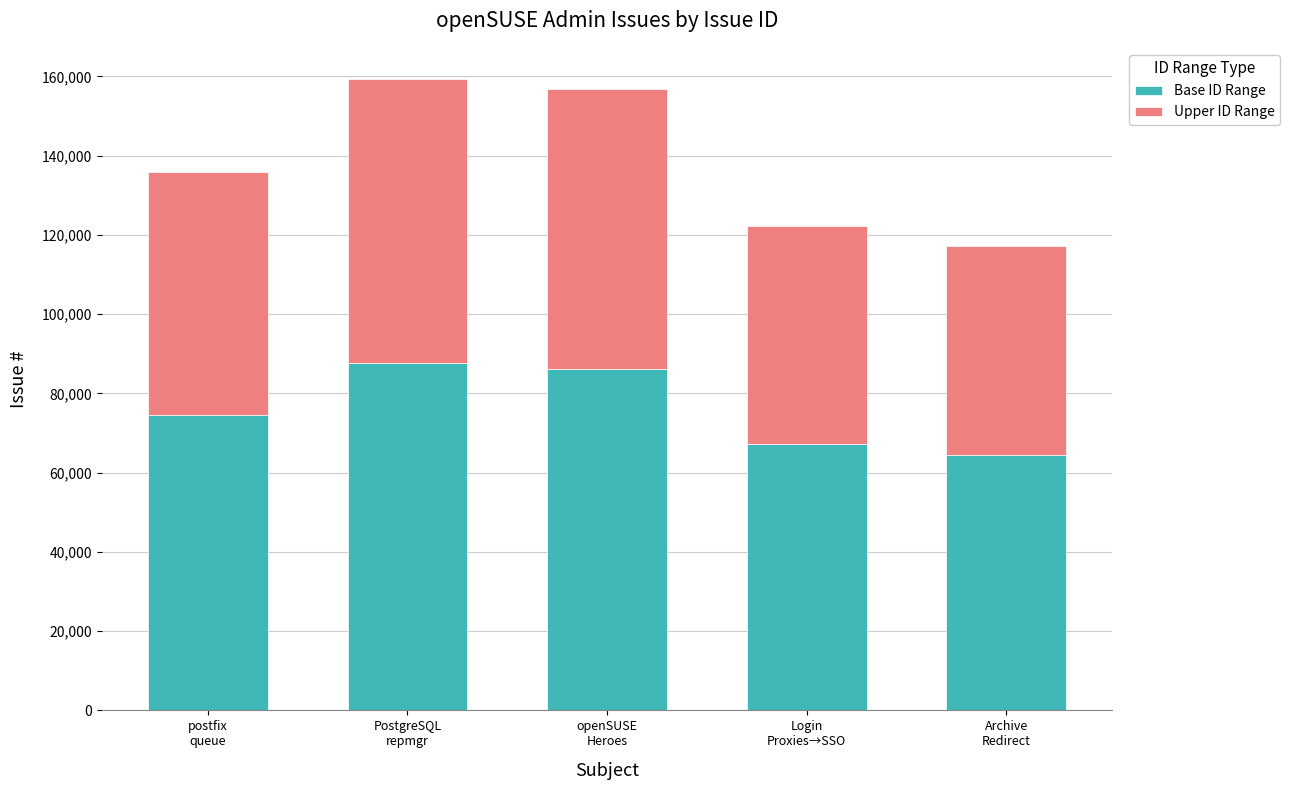

What is the highest value of the Base ID Range series?

87596